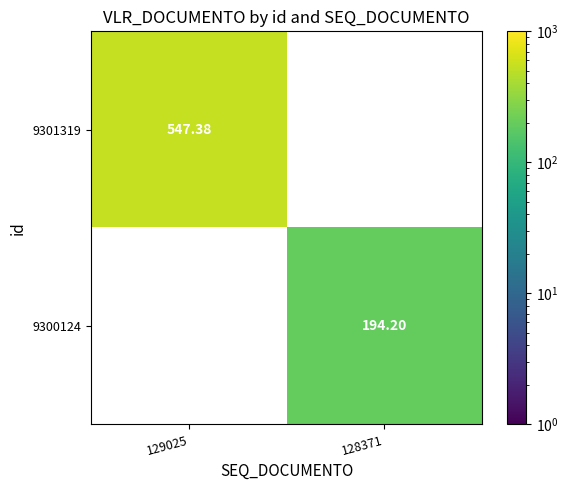

Is the value of 9300124 at 128371 greater than the value of 9301319 at 129025?

No